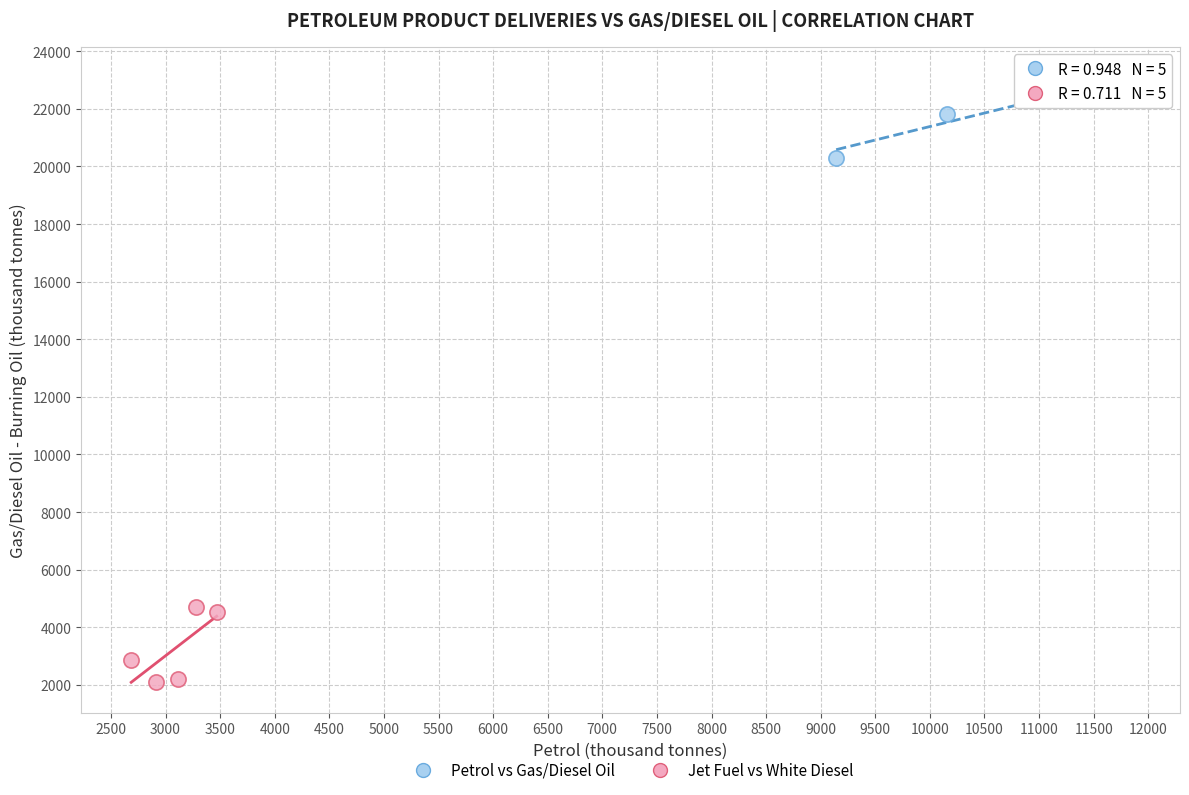

Which series contains the highest Y value?

Petrol vs Gas/Diesel Oil